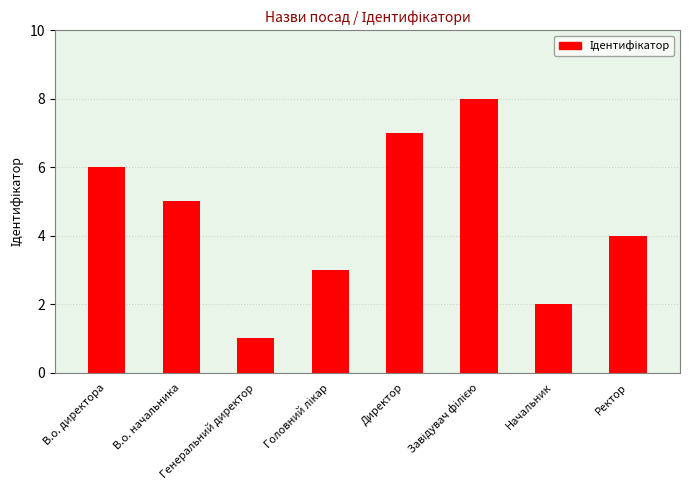

What position from the left is В.о. директора?

1